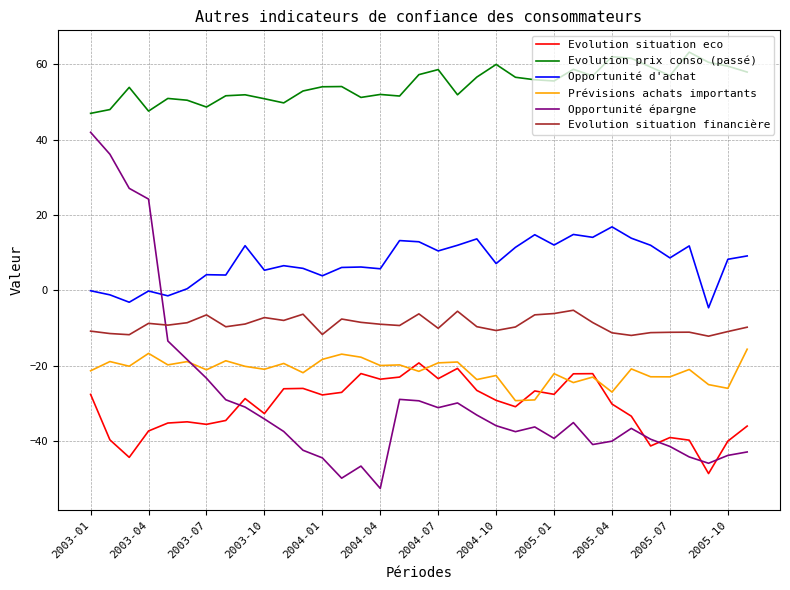

Which series has the largest total across all categories?

Evolution prix conso (passé)